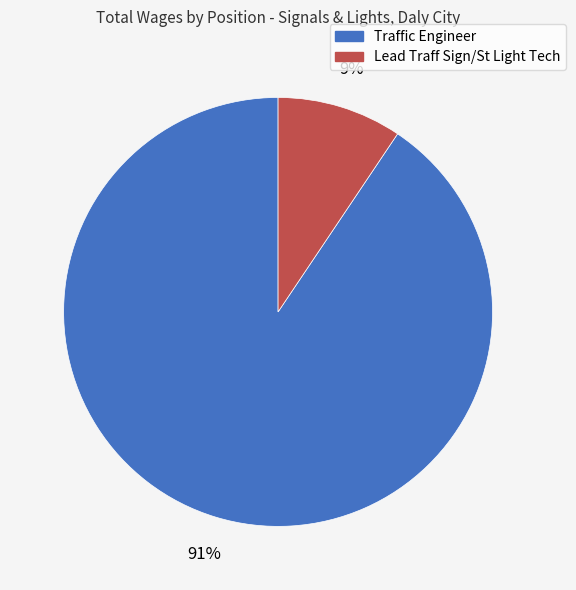

To the nearest percent, what percentage of the pie is Traffic Engineer?

91%